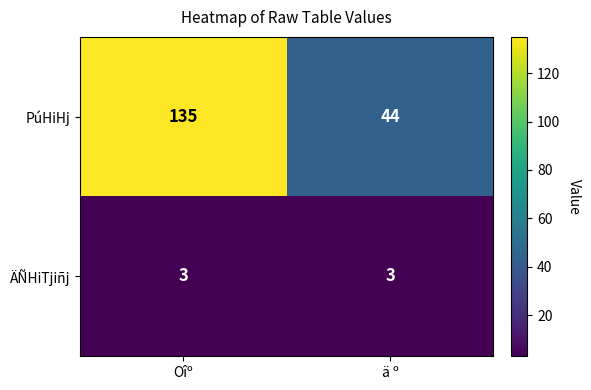

The PúHiHj series shows 92 at Oîº. True or false?

False